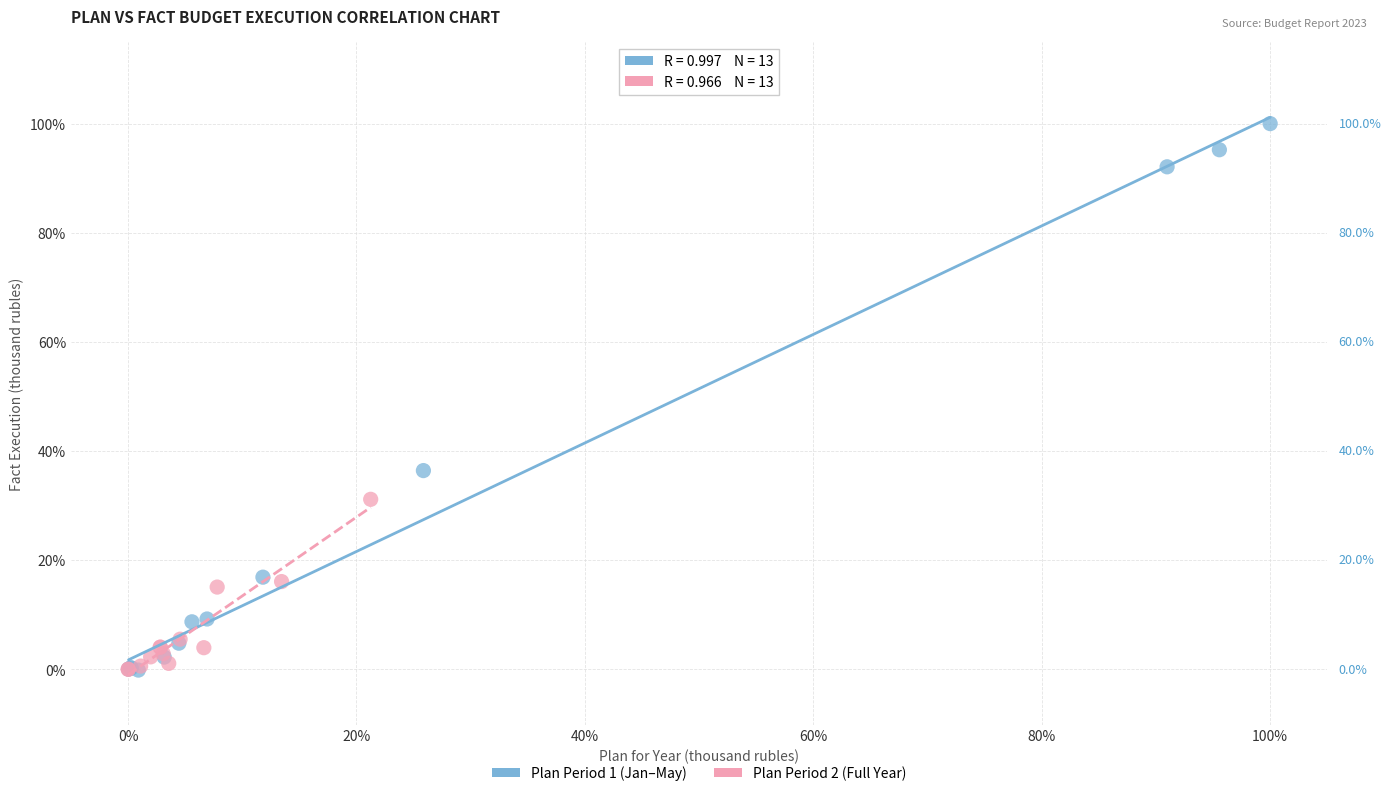

Which series reaches the maximum Y coordinate?

Plan Period 1 (Jan–May)